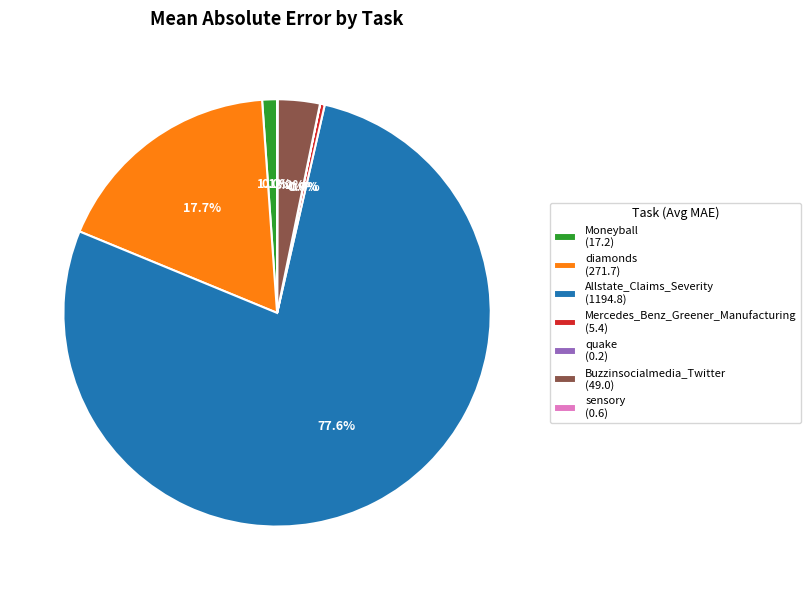

Which has a higher value, Mercedes_Benz_Greener_Manufacturing (5.4) or diamonds (271.7)?

diamonds (271.7)